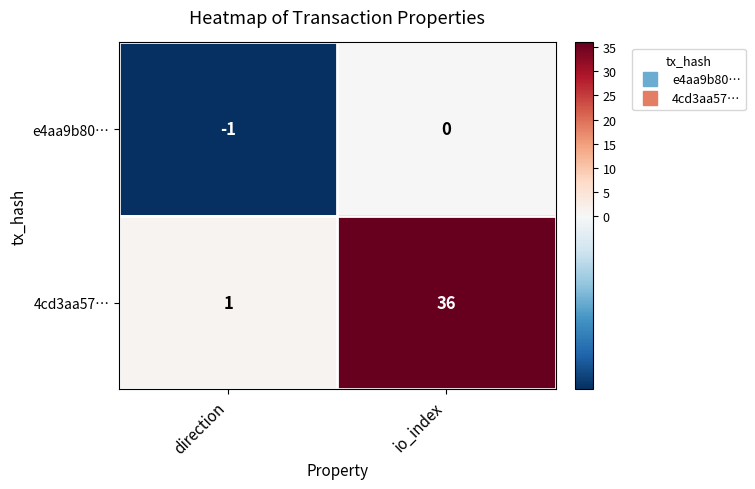

What is the spread (max minus min) of values at io_index?

36